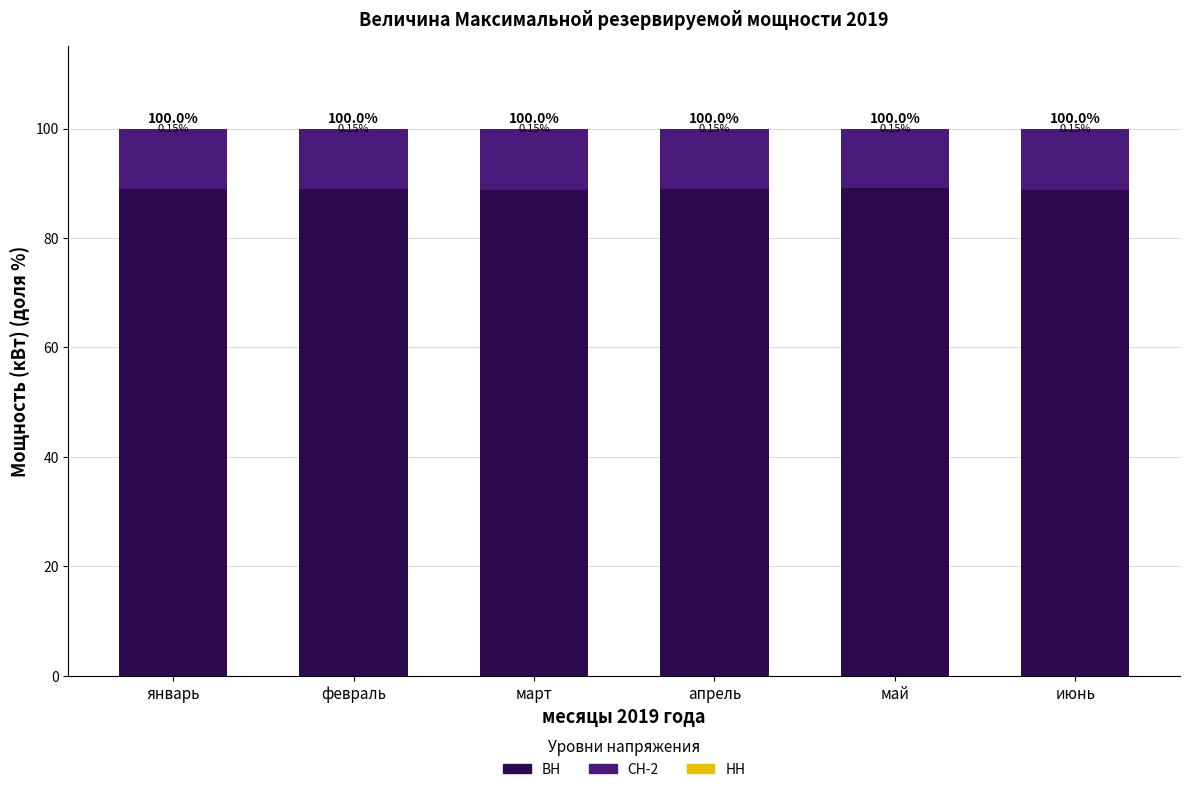

The value of ВН at март is 139.5. True or false?

False